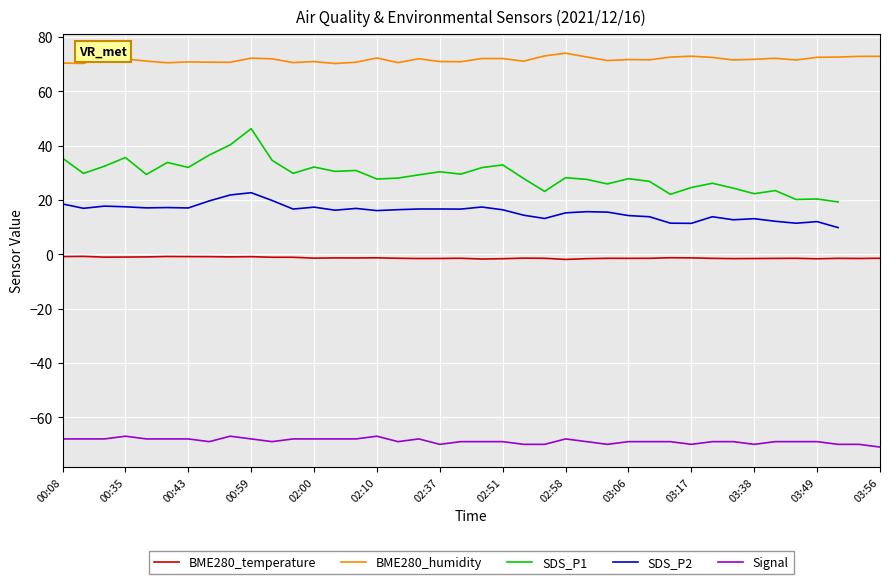

What is the difference between the highest and lowest values at 32?

140.6